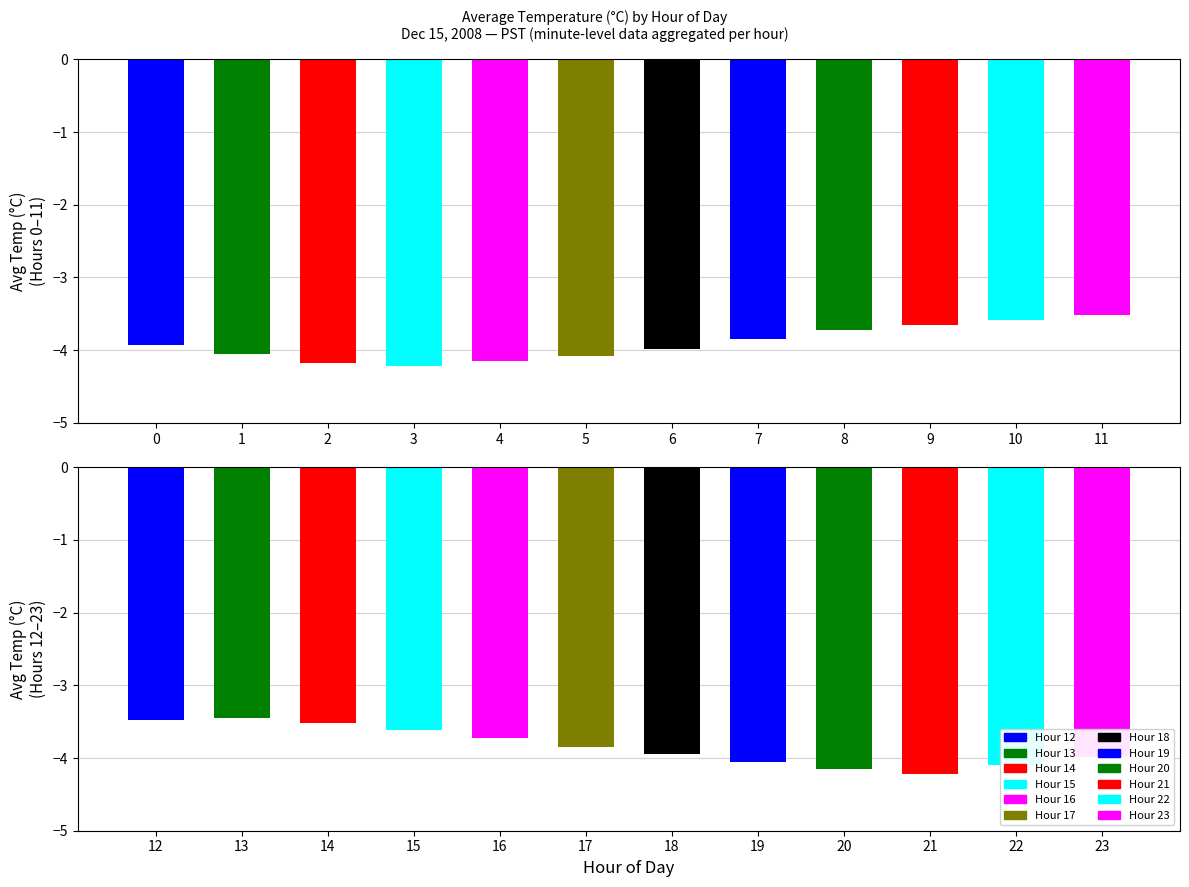

What is the value of the 2nd bar from the left?

-4.0